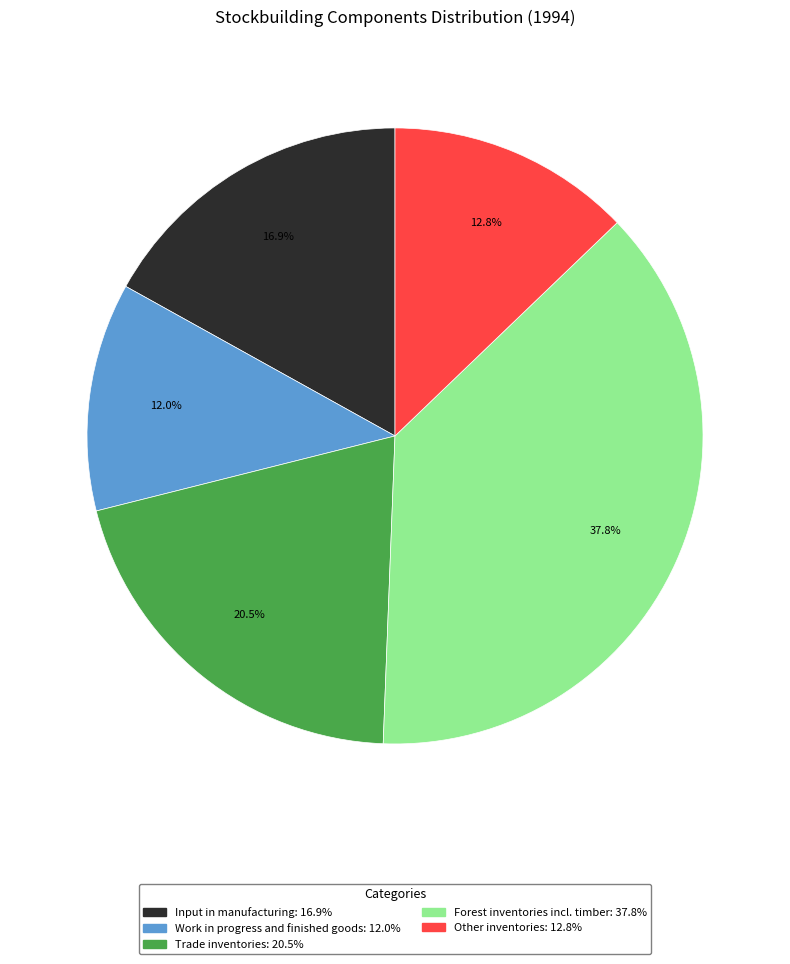

To the nearest percent, what is the combined percentage of Forest inventories incl. timber and Other inventories?

51%